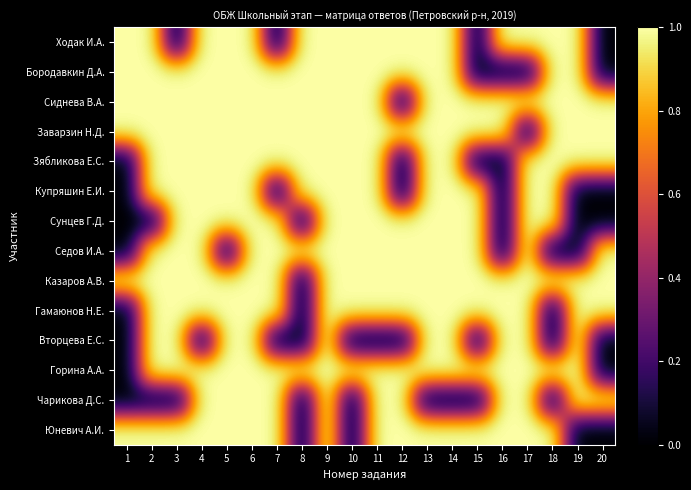

Rank the series at 4 from lowest to highest value.

Вторцева Е.С., Ходак И.А., Бородавкин Д.А., Сиднева В.А., Заварзин Н.Д., Зябликова Е.С., Купряшин Е.И., Сунцев Г.Д., Седов И.А., Казаров А.В., Гамаюнов Н.Е., Горина А.А., Чарикова Д.С., Юневич А.И.